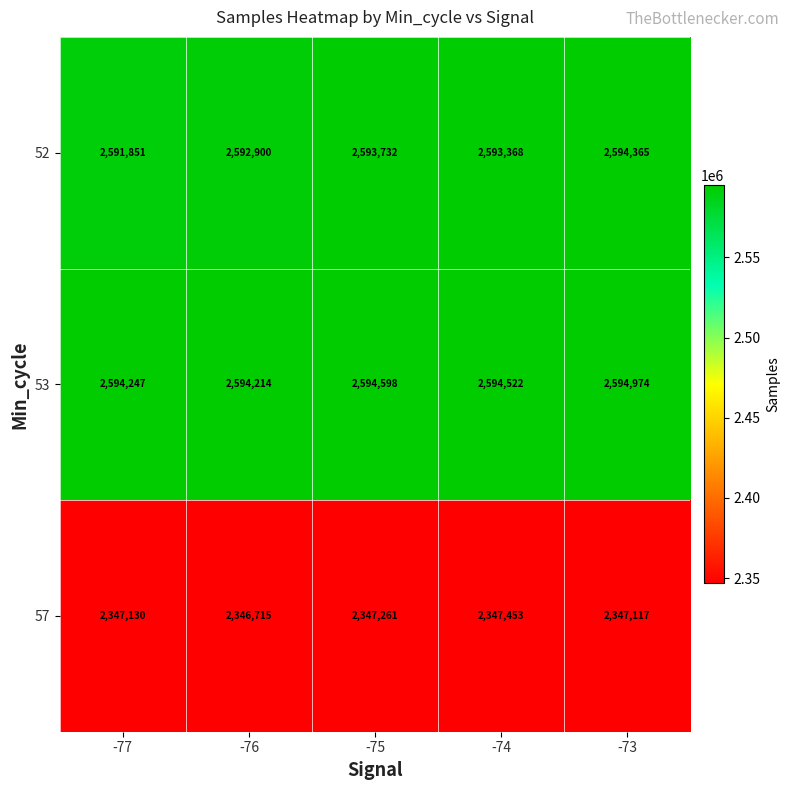

At which category is the sum across all series the highest?

-73